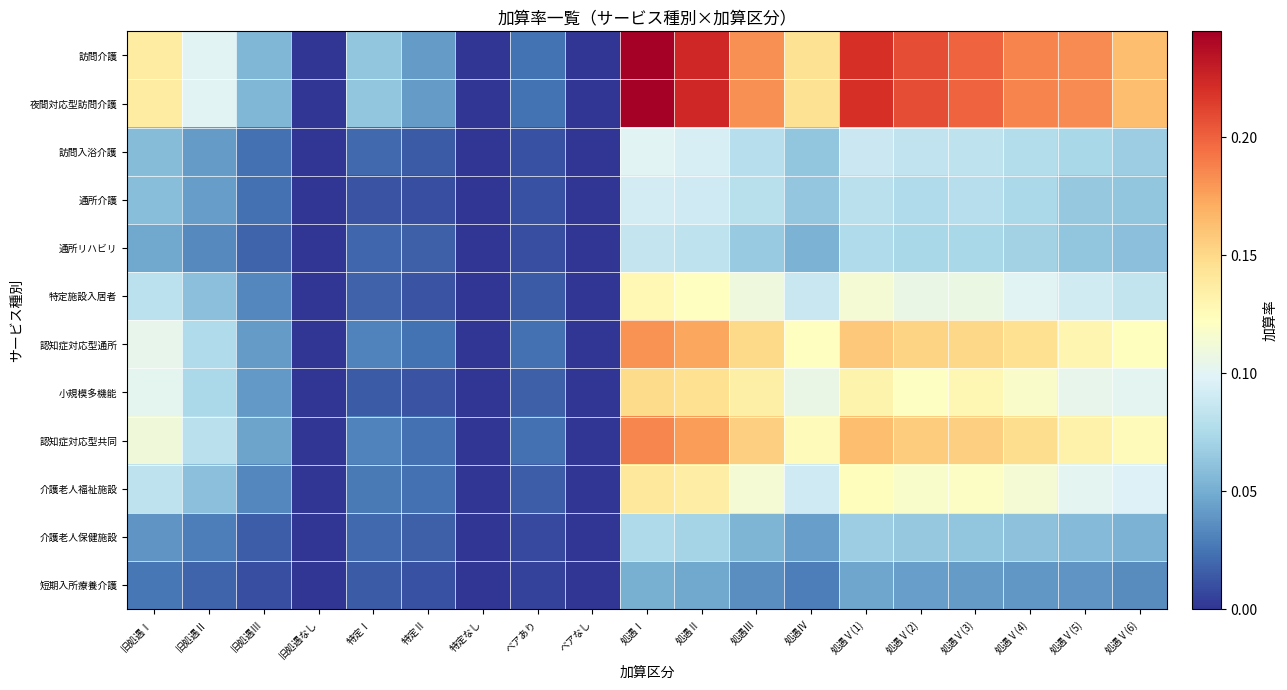

Which label corresponds to the smallest value in the chart?

旧処遇なし